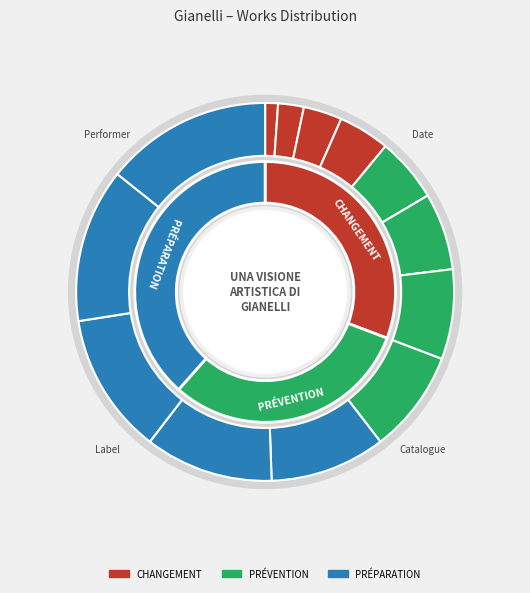

True or false: Le campane (1) accounts for 1% of the total.

False